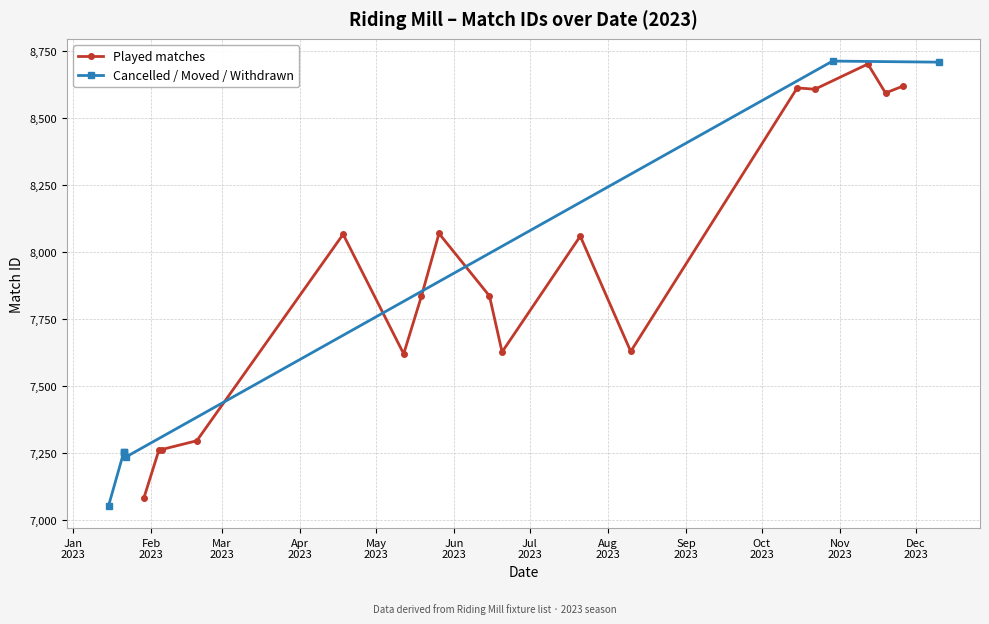

What is the value of the Played matches point at the 9th from the left?

7837